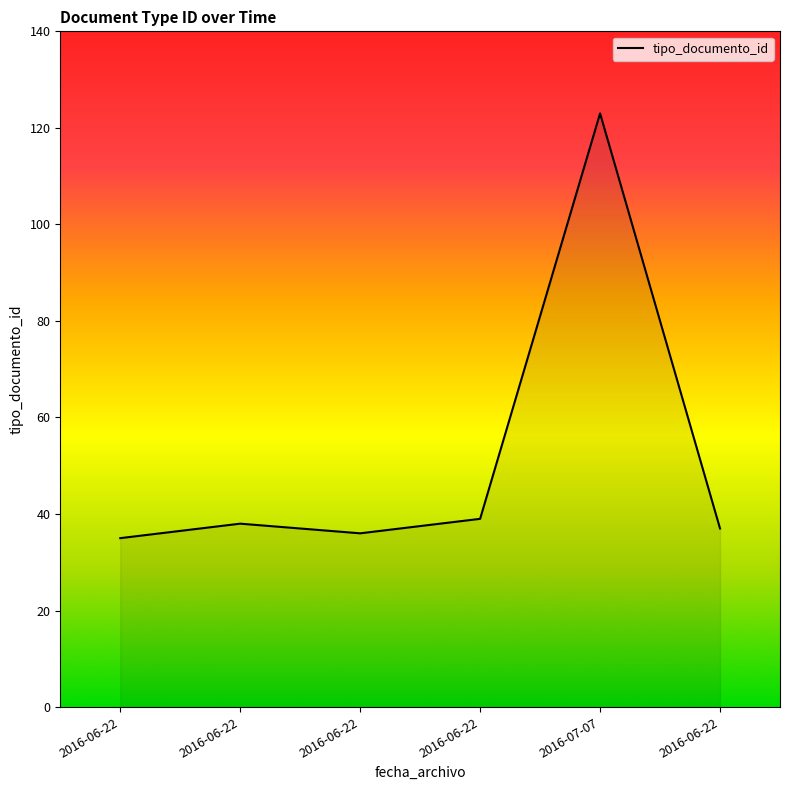

Which category has the highest value across all series?

2016-07-07